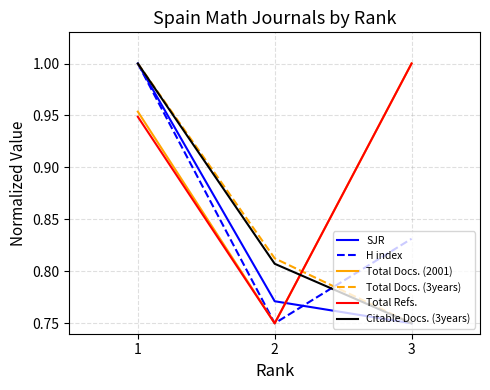

True or false: Total Docs. (3years) has a value of 1.3 at 2.

False